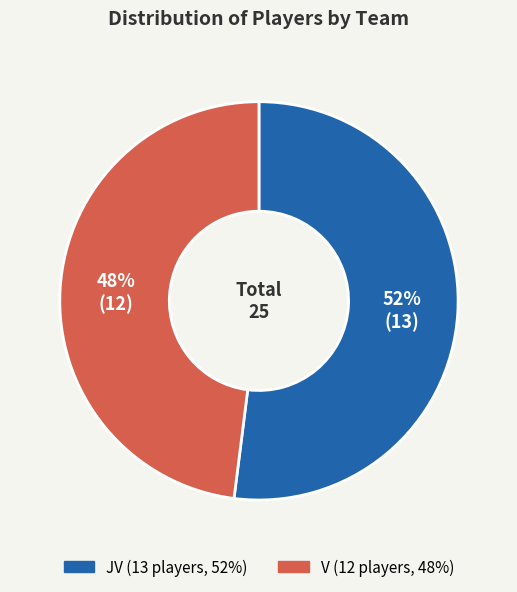

Is the sum of JV and V greater than half?

Yes